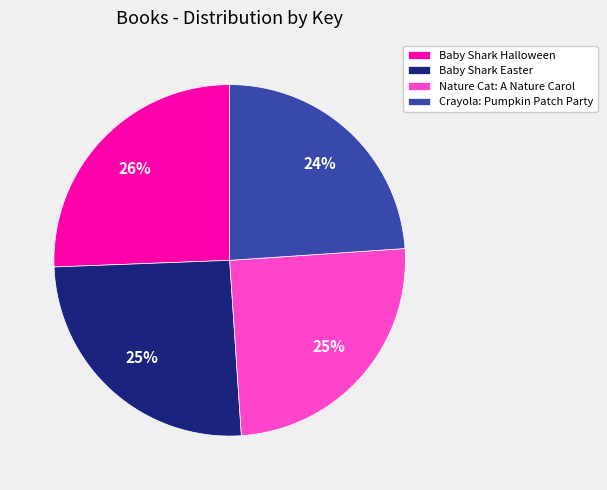

What is the smallest slice in the pie chart?

Crayola: Pumpkin Patch Party